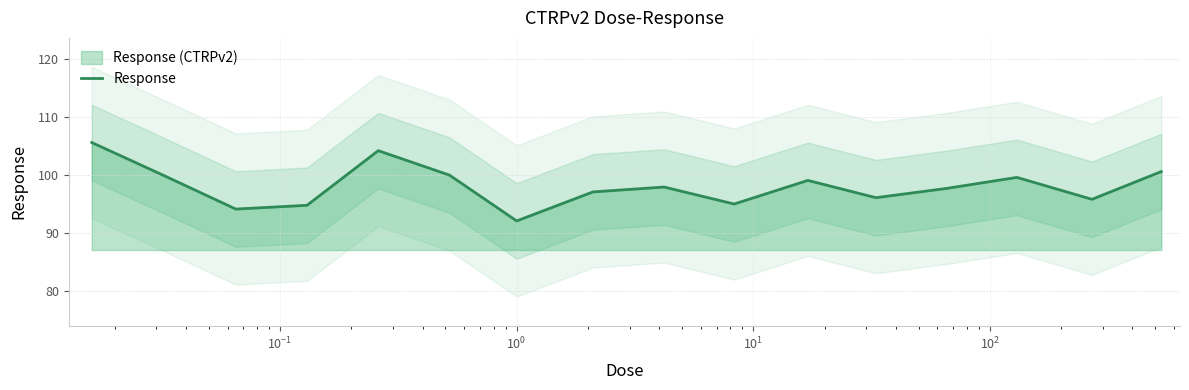

How many lines are shown in the chart?

1